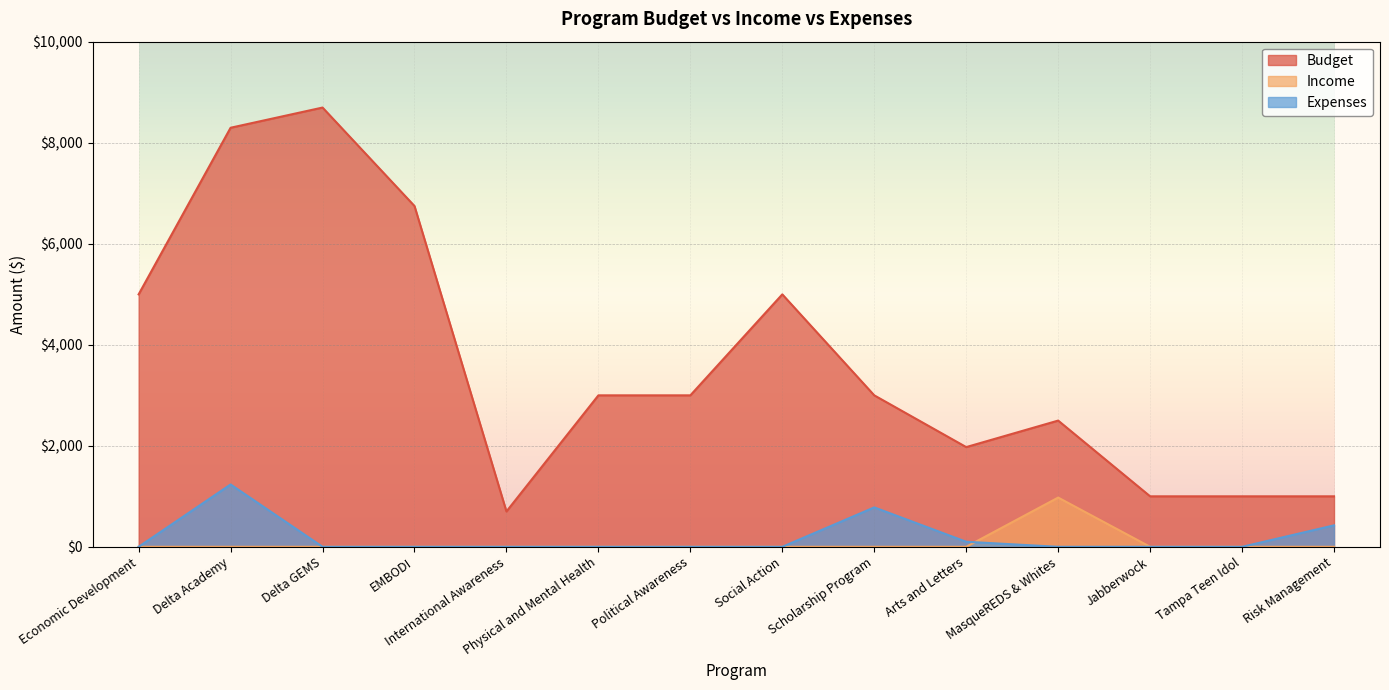

Reading right to left, what are all the values shown in this chart?

Budget: 1000.0	1000.0	1000.0	2500.0	1975.0	3000.0	5000.0	3000.0	3000.0	700.0	6750.0	8700.0	8300.0	5000.0
Income: 0.0	0.0	0.0	975.0	0.0	0.0	0.0	0.0	0.0	0.0	0.0	0.0	0.0	0.0
Expenses: 425.0	0.0	0.0	0.0	100.0	780.7	0.0	0.0	0.0	0.0	0.0	0.0	1234.9	0.0